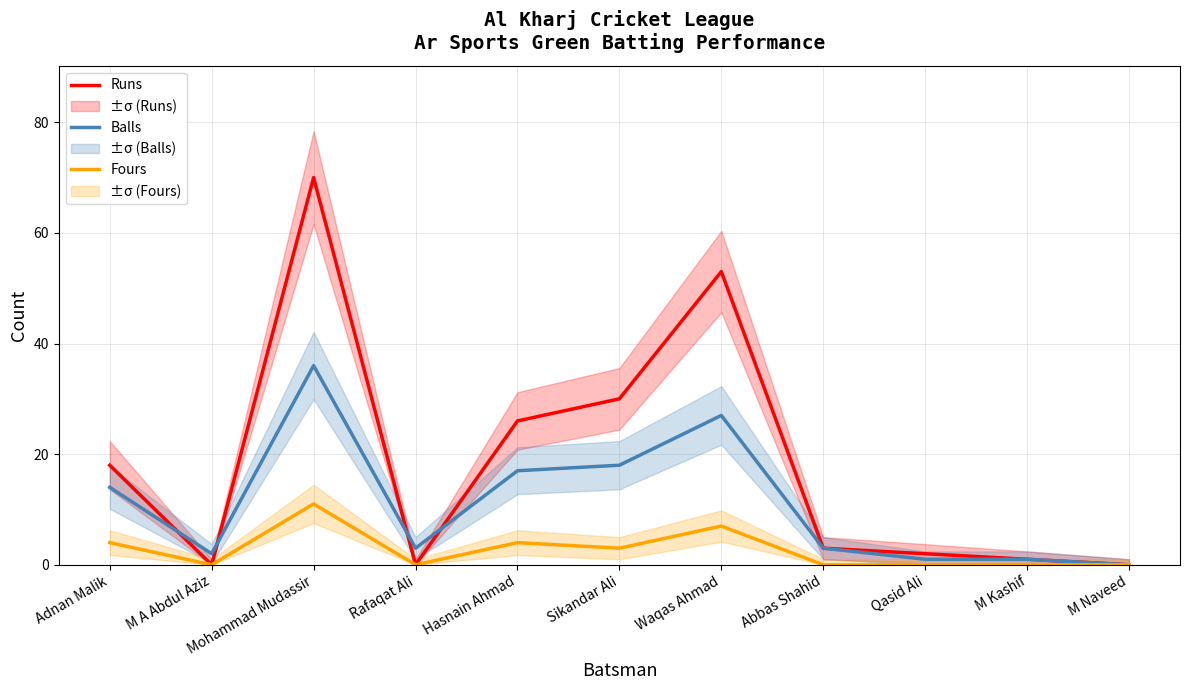

Rank the series by their average value, from highest to lowest.

Runs, Balls, Fours